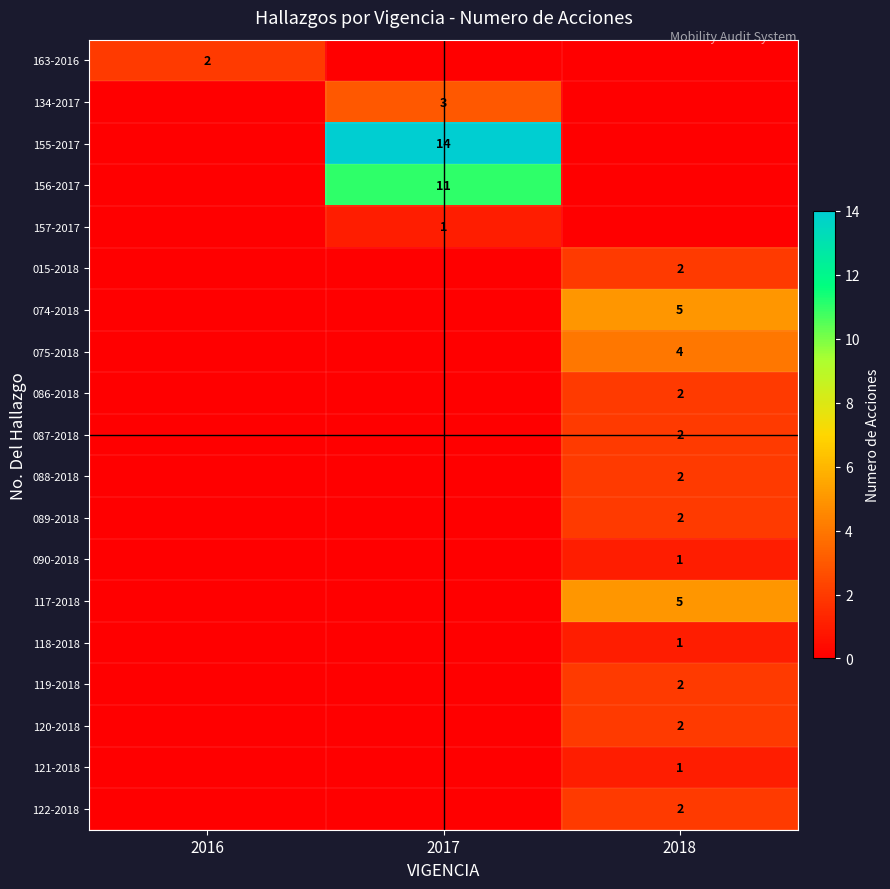

The value of 088-2018 at 2018 is 2. True or false?

True